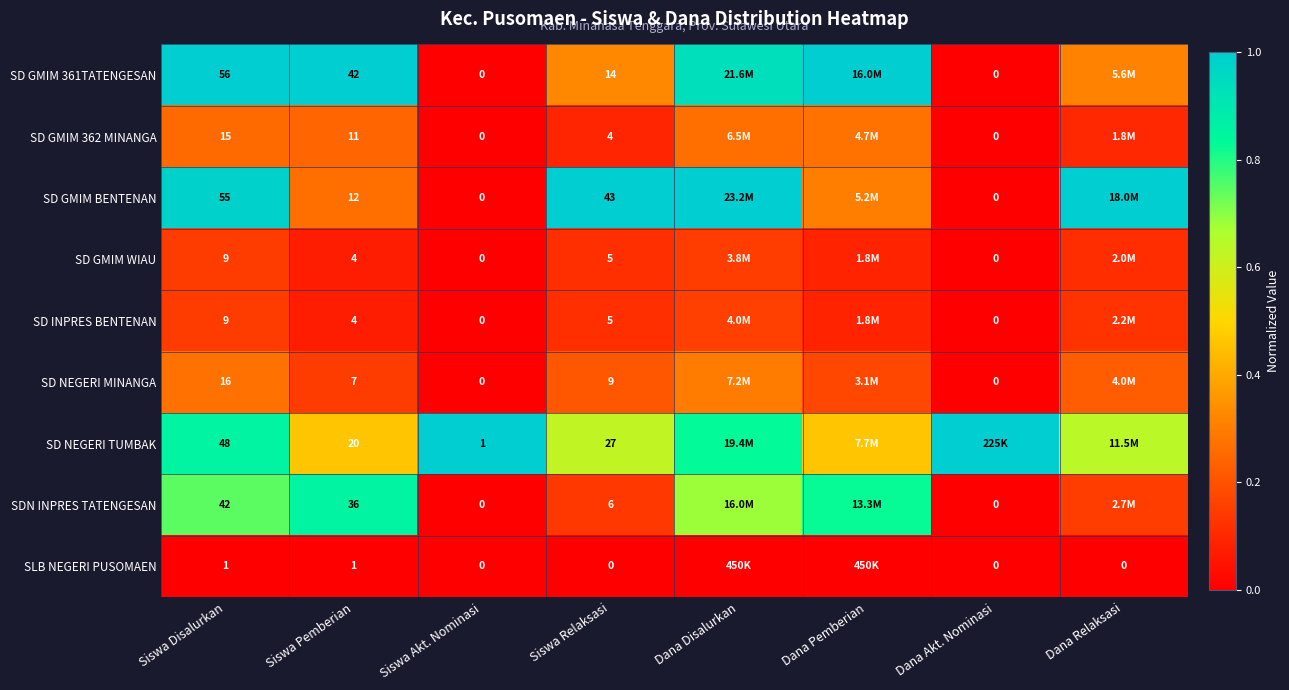

What is the total value across all series at Siswa Relaksasi?

113.0